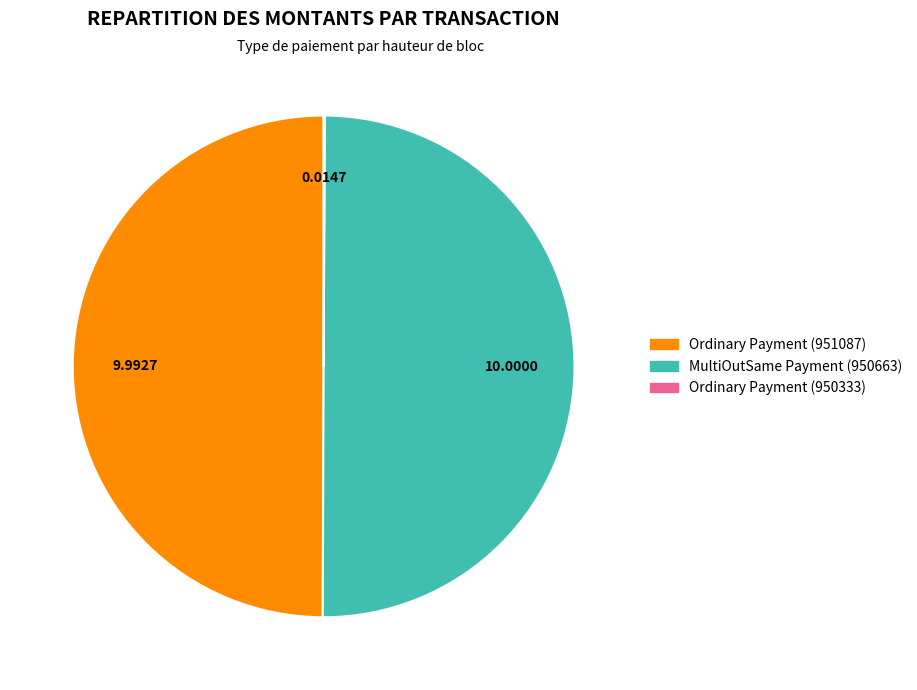

Is the sum of MultiOutSame Payment (950663) and Ordinary Payment (951087) greater than half?

Yes